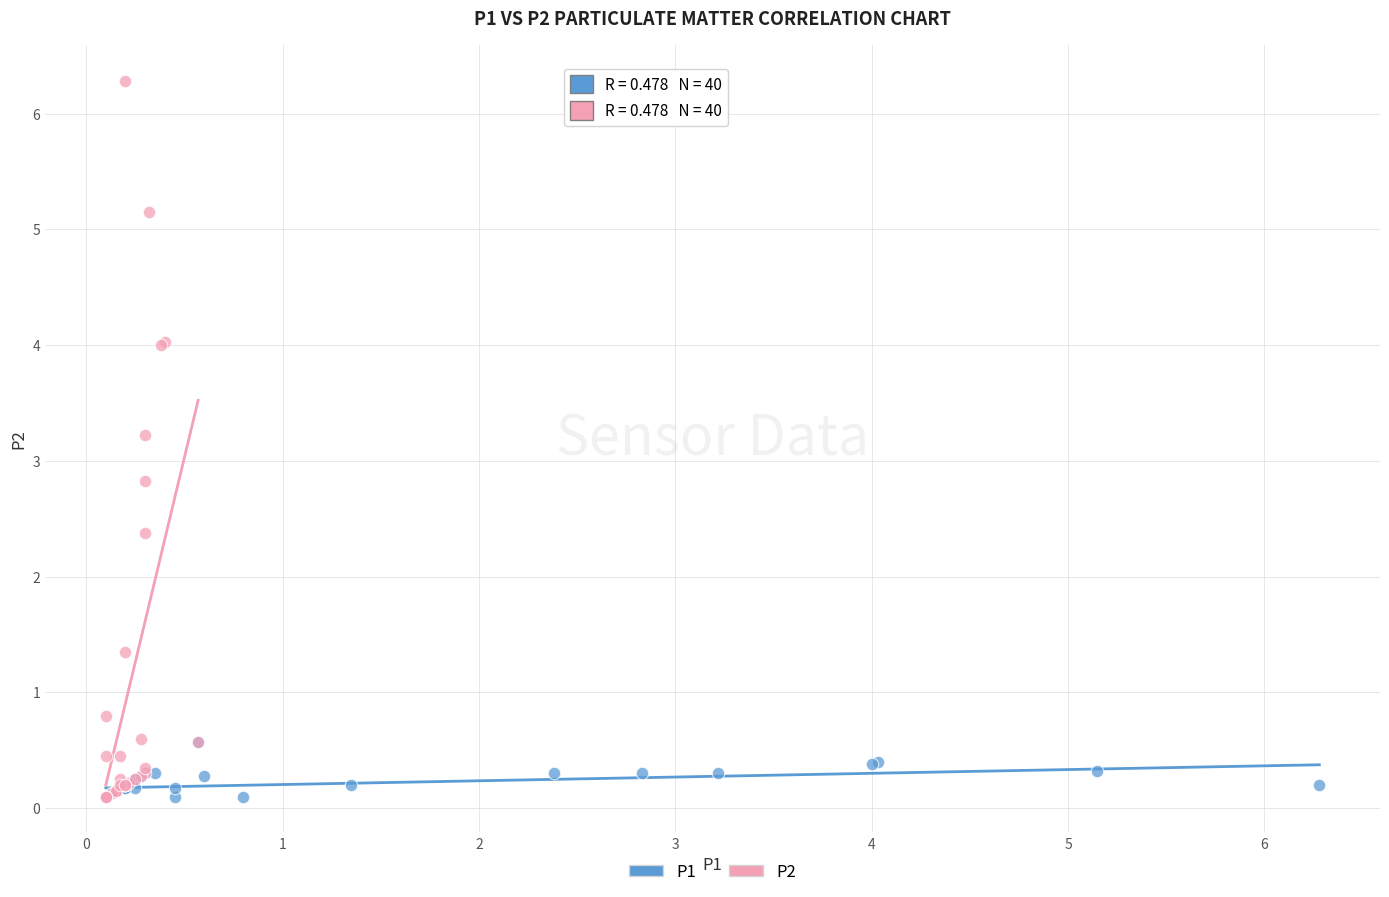

Which series contains the highest Y value?

P2